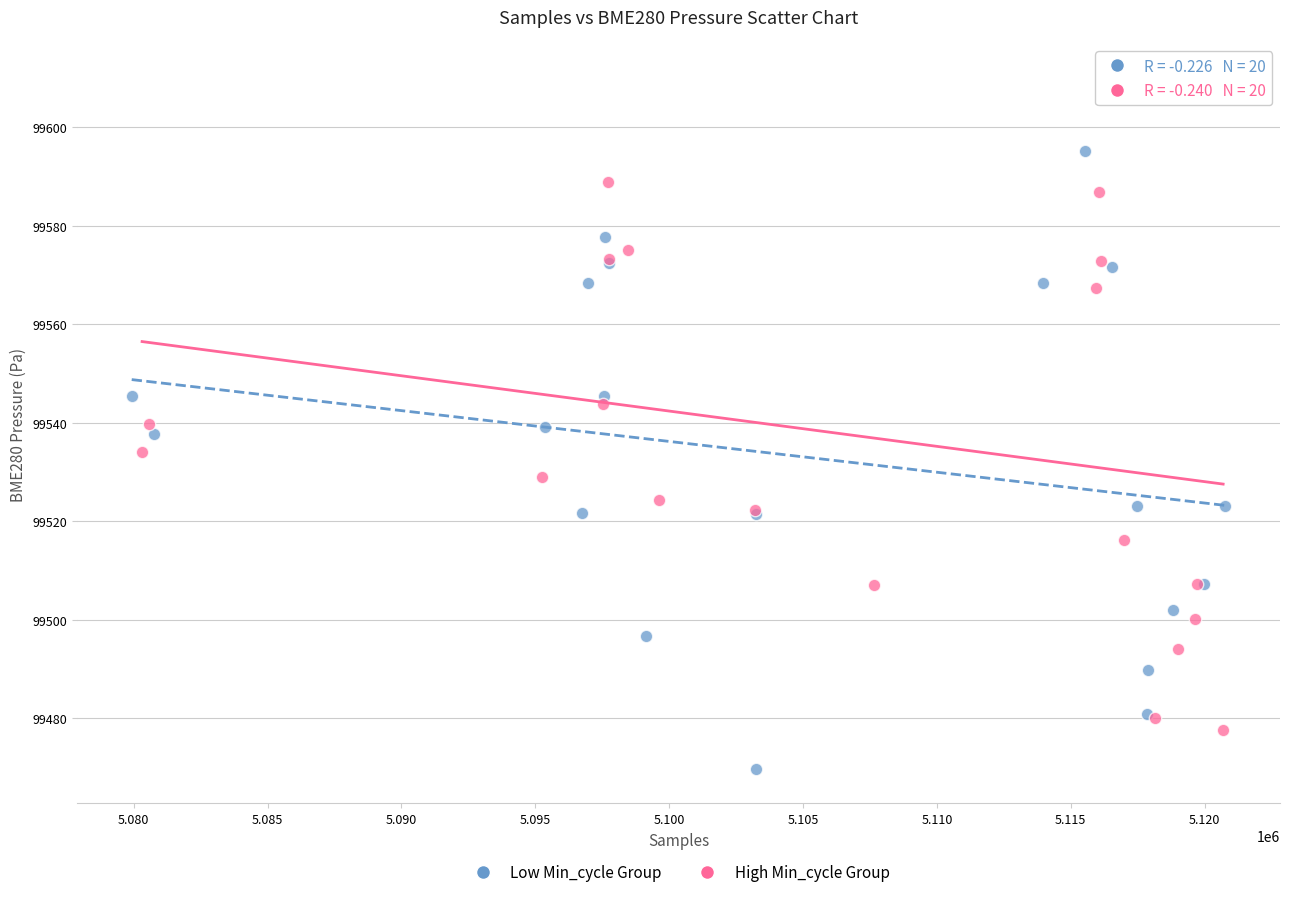

What are all the series names shown in the legend?

Low Min_cycle Group, High Min_cycle Group